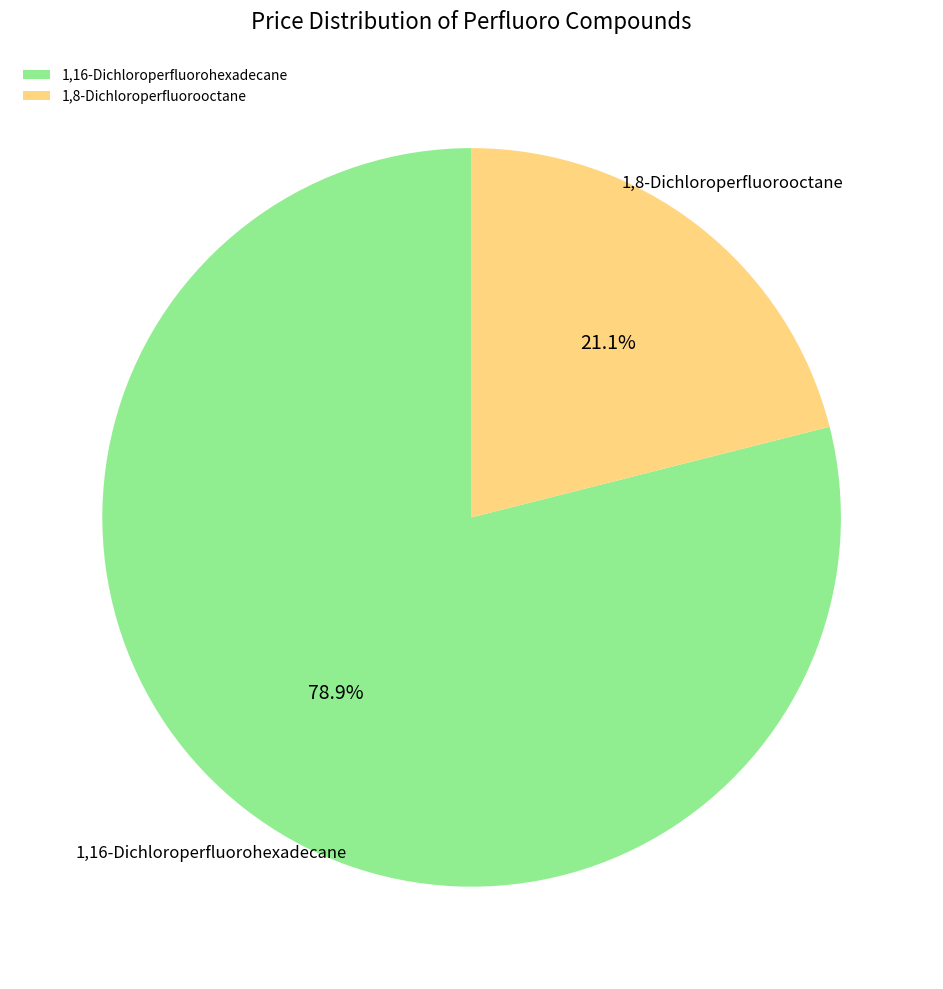

Is there a majority slice in this chart?

Yes